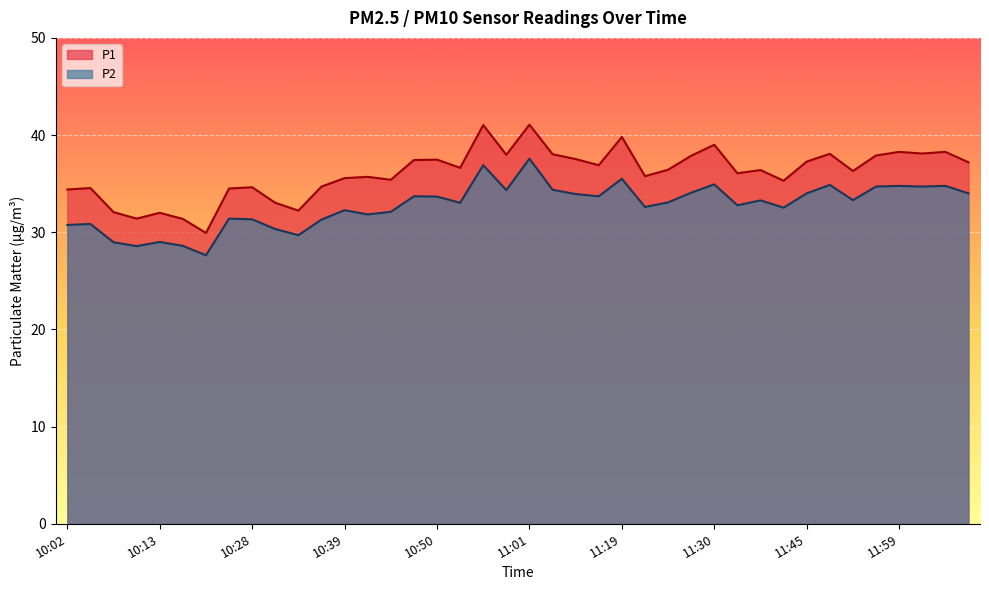

What is the sum of all P2 values?

1309.7